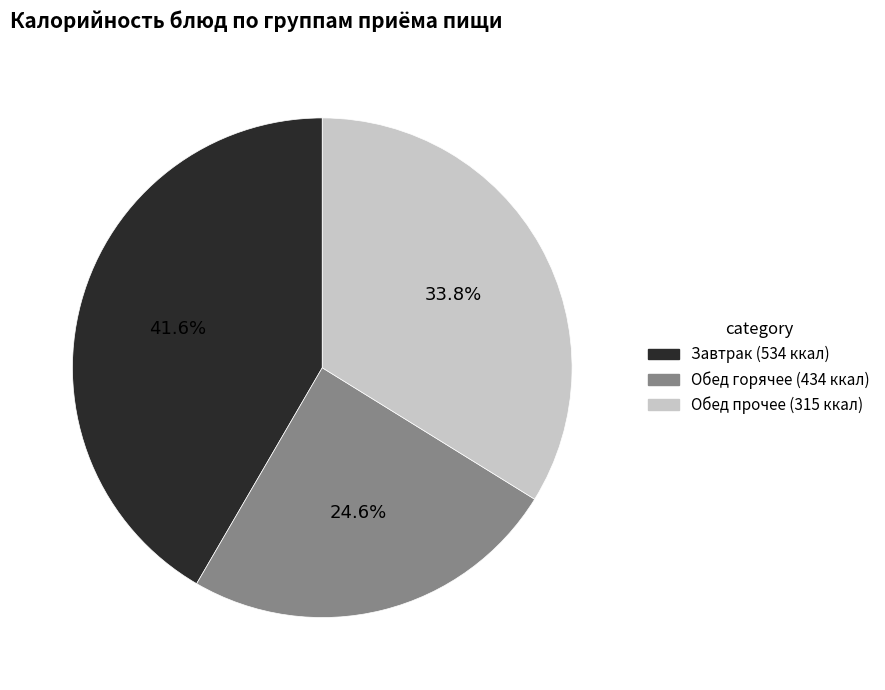

Is there any slice that represents more than half of the pie?

No